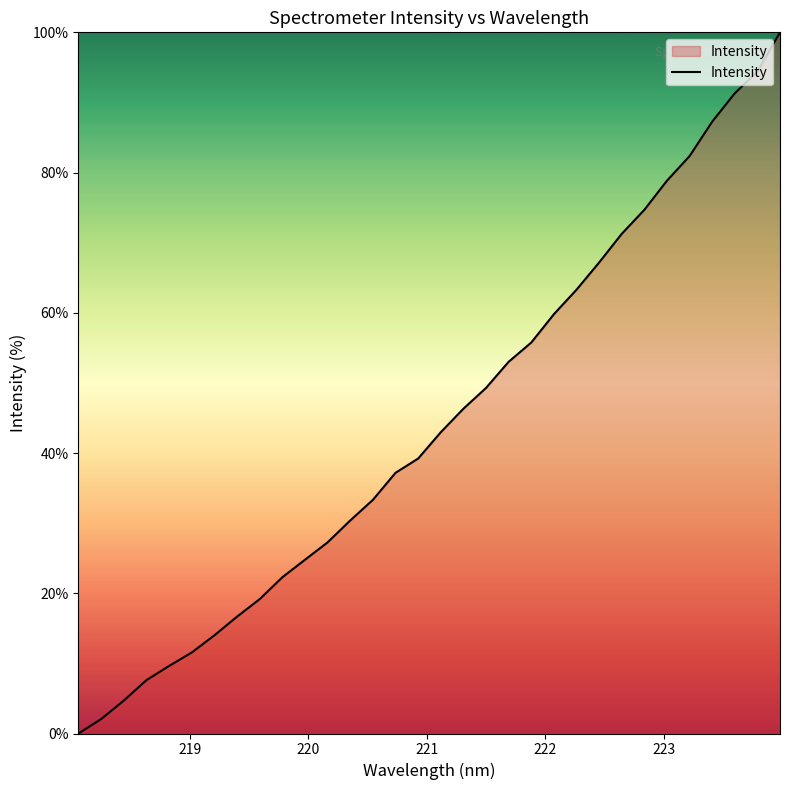

What is the difference between the maximum and minimum values?

100.0